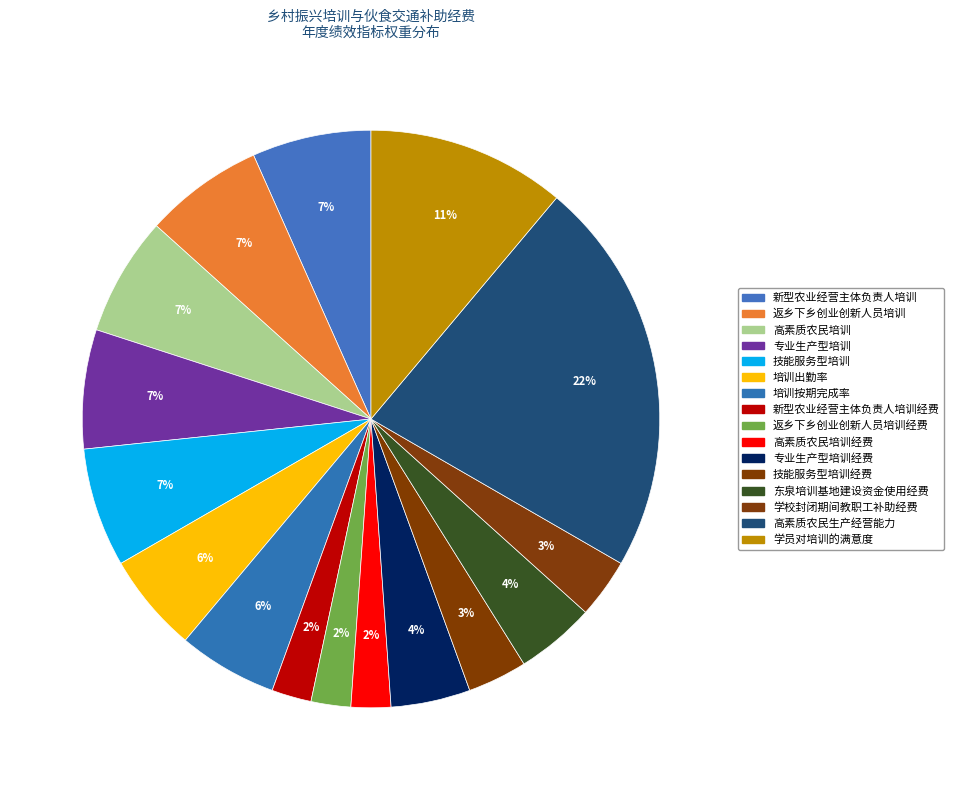

Which slice is the largest?

高素质农民生产经营能力